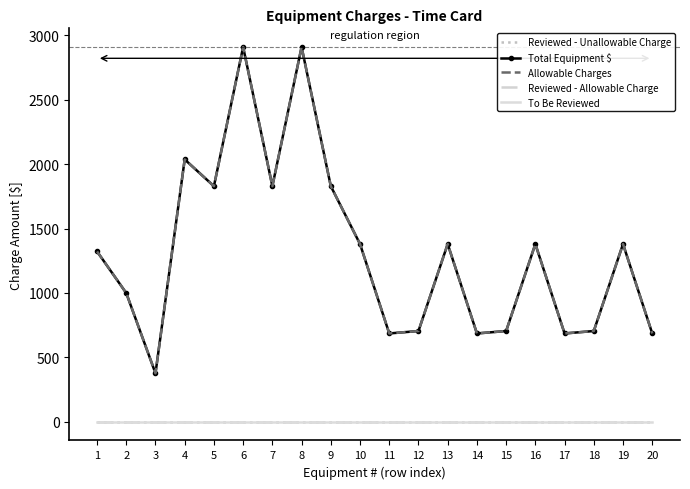

Which category has the lowest value in the To Be Reviewed series?

1